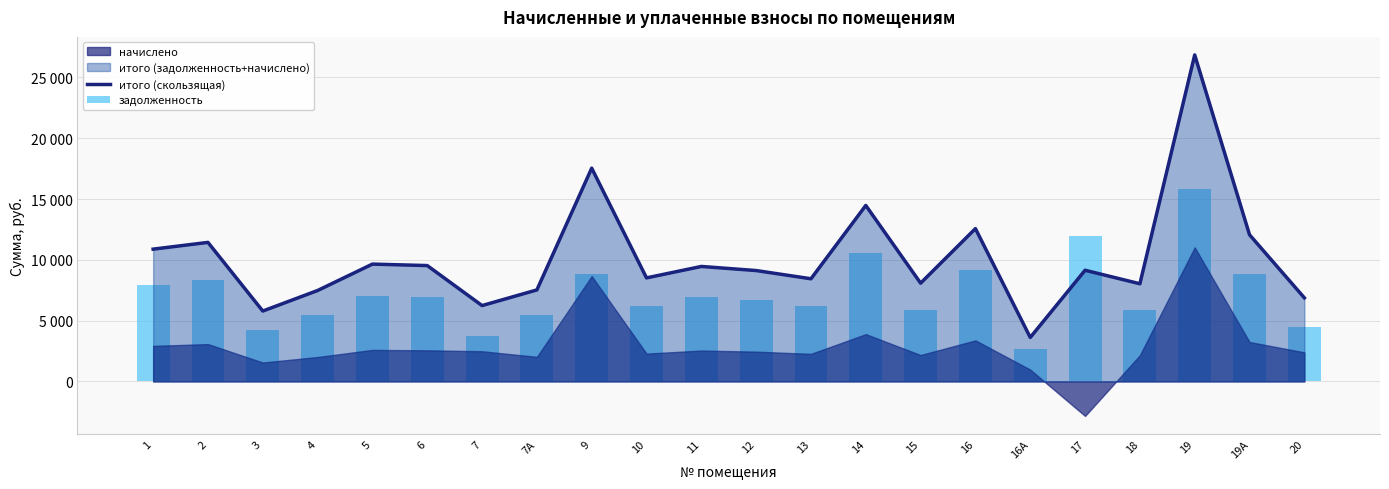

What is the average value of the задолженность series?

7248.4